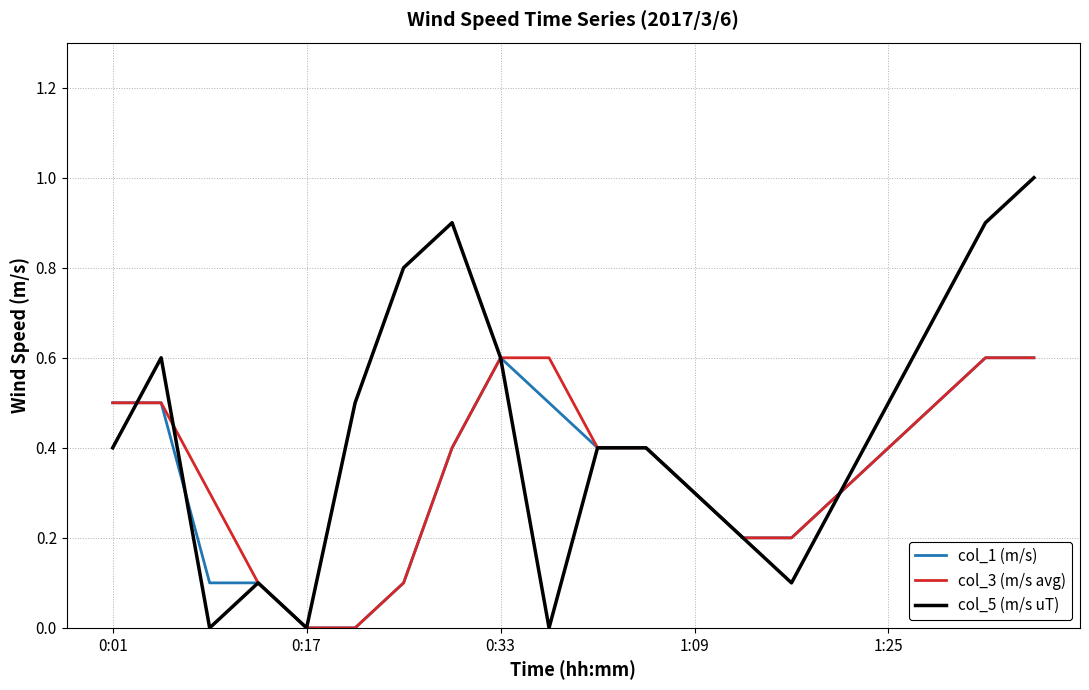

What is the maximum value shown in the chart?

1.0